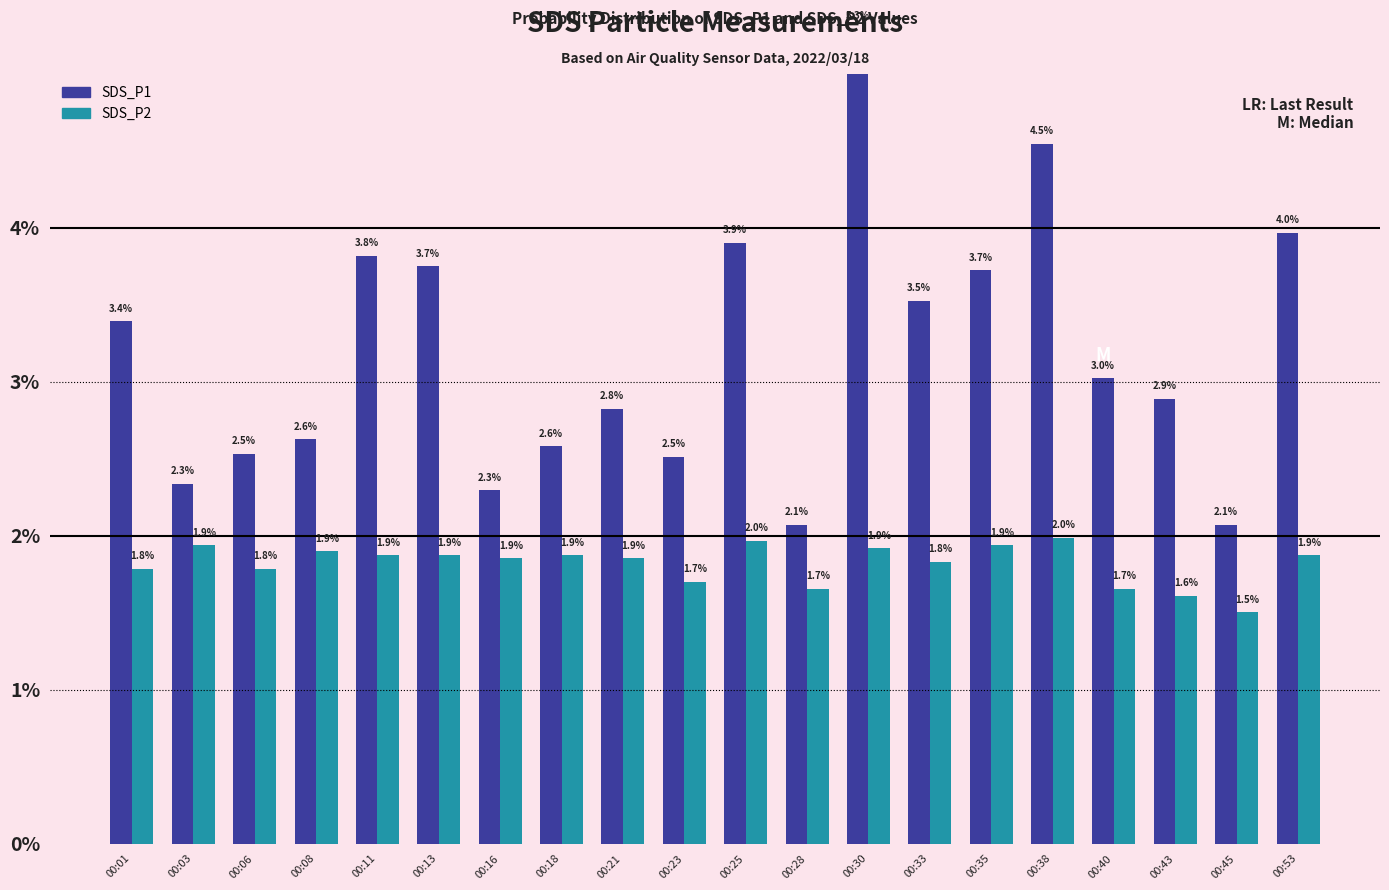

Where is SDS_P2 nearest to the value 1?

00:45